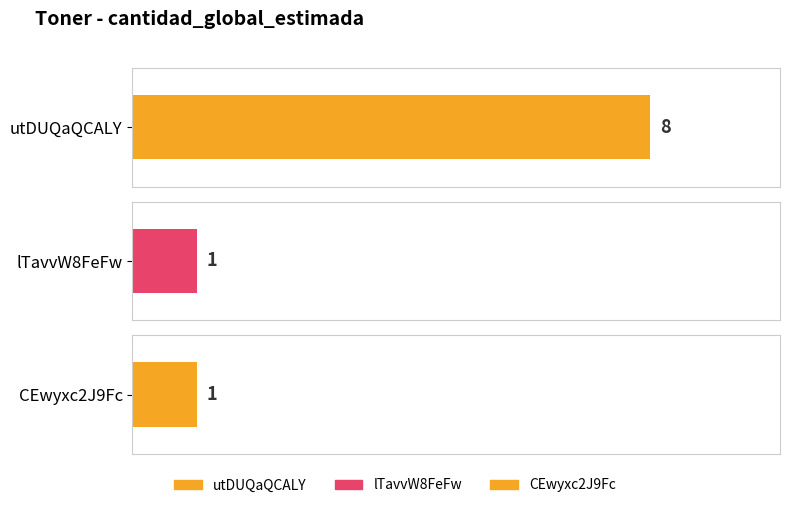

The chart shows a value of 11 at utDUQaQCALY%3D. True or false?

False